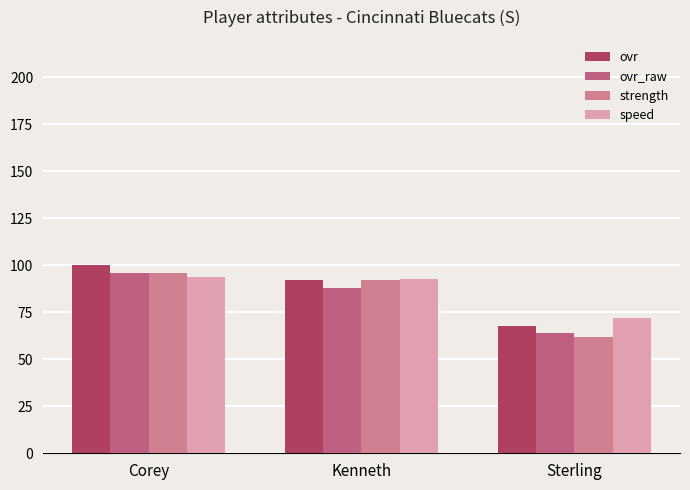

Which series has the largest range (max minus min)?

strength